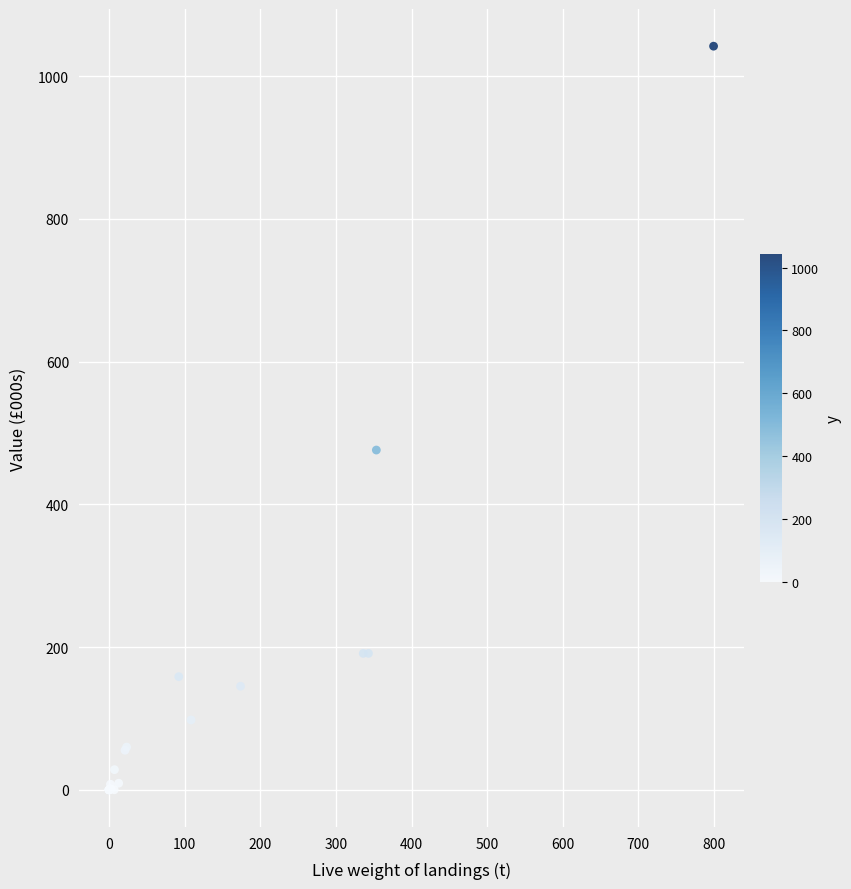

What Y value in the scatter plot is closest to 521?

476.2